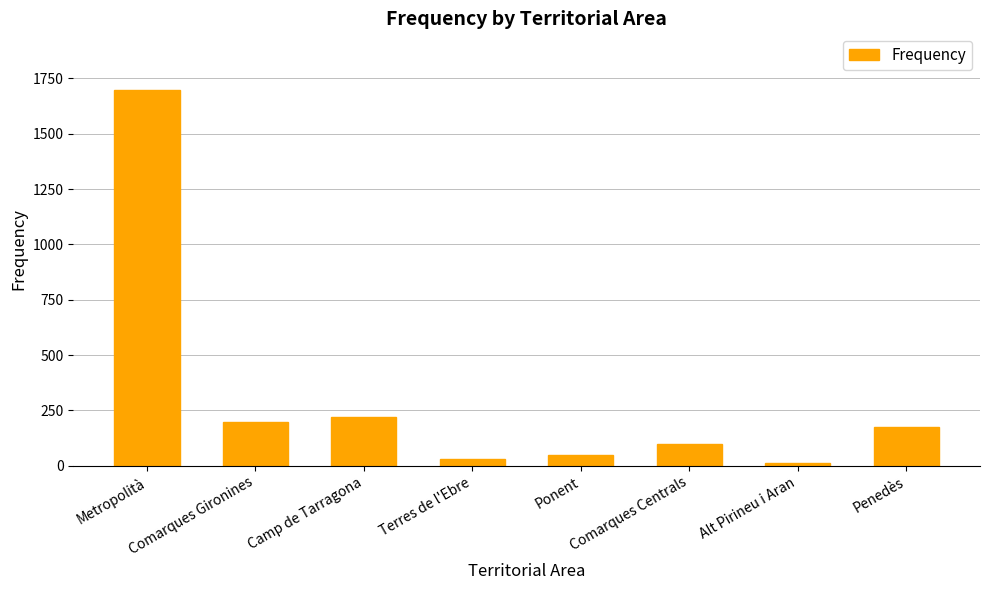

What is the difference between the second highest and minimum values?

208